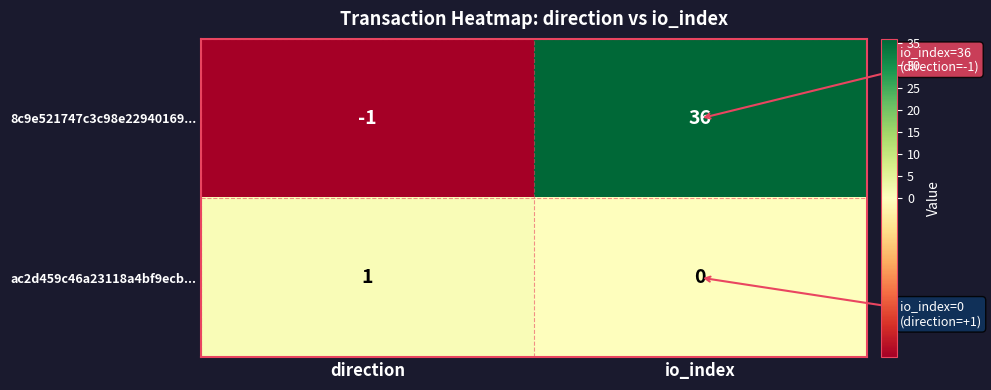

How many series are shown in this chart?

2